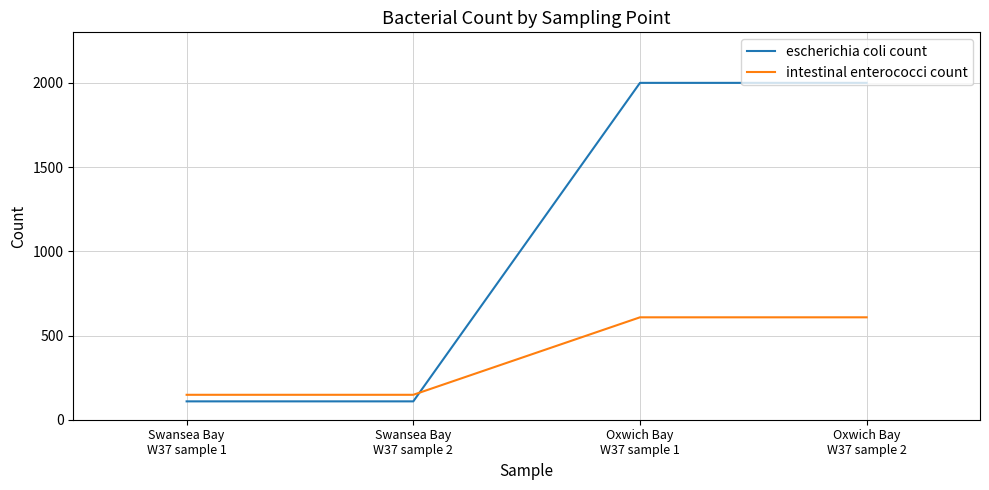

What is the minimum value for escherichia coli count?

109